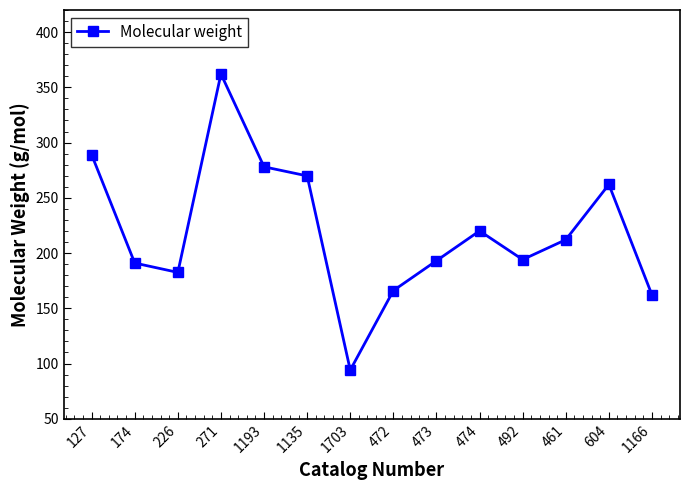

What is the value of the 10th point from the left?

220.1